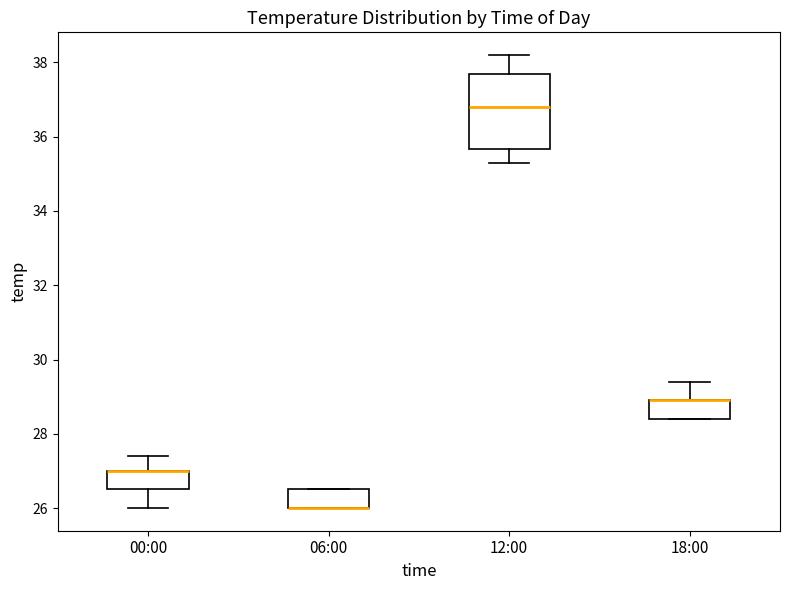

Comparing the boxes themselves (not the whiskers), which one is the tallest?

12:00